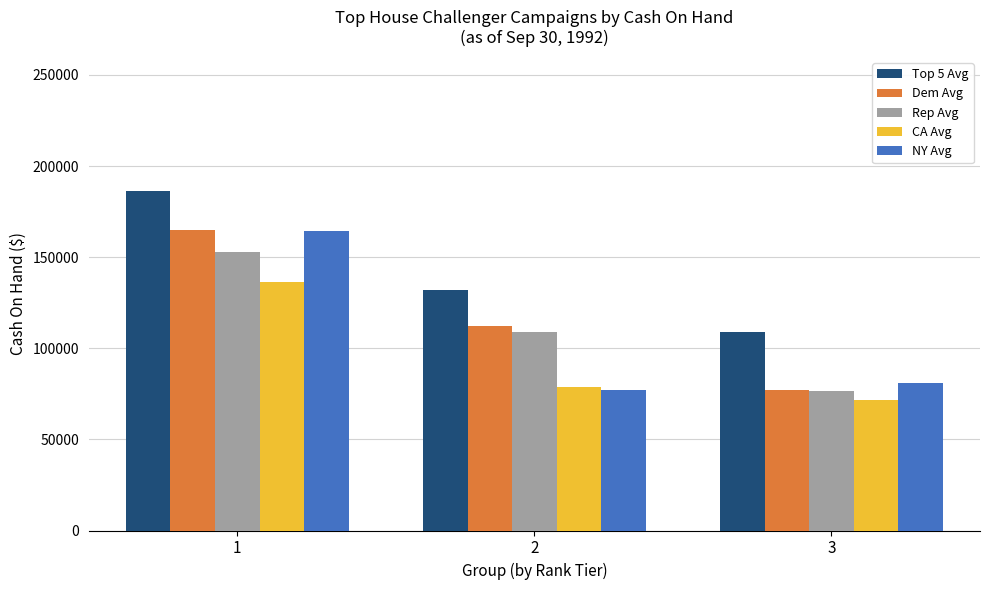

True or false: Dem Avg has a value of 137565.6 at 3.

False